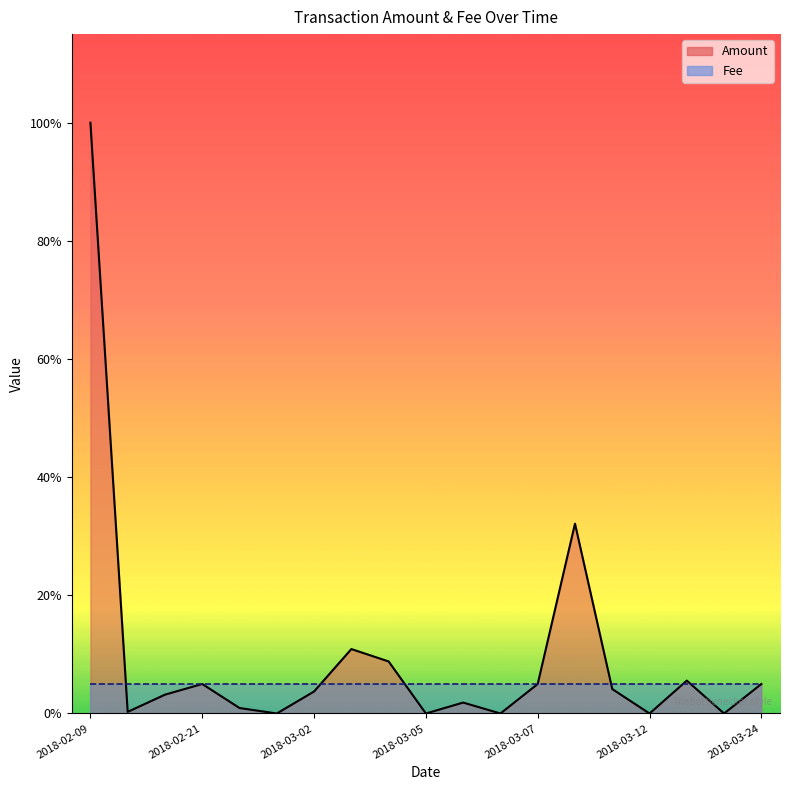

The chart shows a value of 0.7 at 2018-03-02. True or false?

True